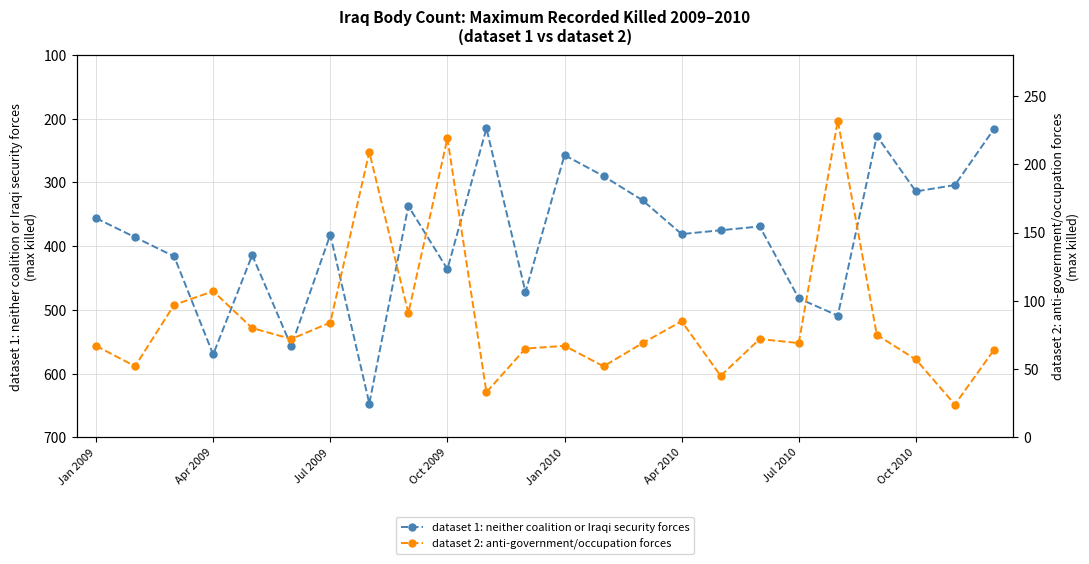

True or false: dataset 1: neither coalition or Iraqi security forces and dataset 2: anti-government/occupation forces cross at least once.

False